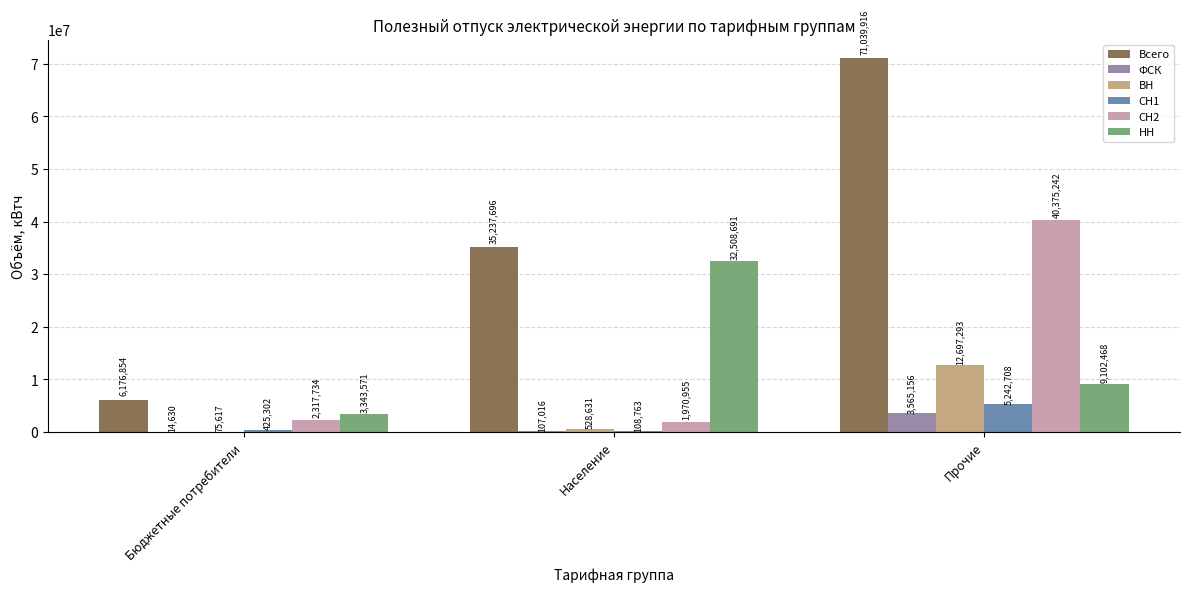

Reading right to left, what are all the values shown in this chart?

Всего: 71039916	35237696	6176854
ФСК: 3565156	107016	14630
ВН: 12697293	528631	75617
СН1: 5242708	108763	425302
СН2: 40375242	1970955	2317734
НН: 9102468	32508691	3343571